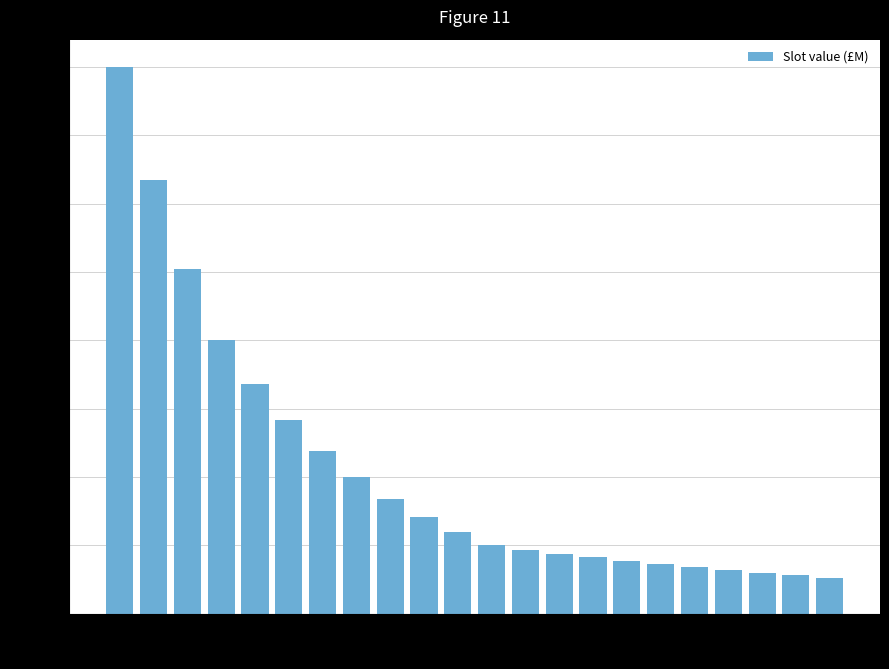

What is the greatest value displayed?

2.0